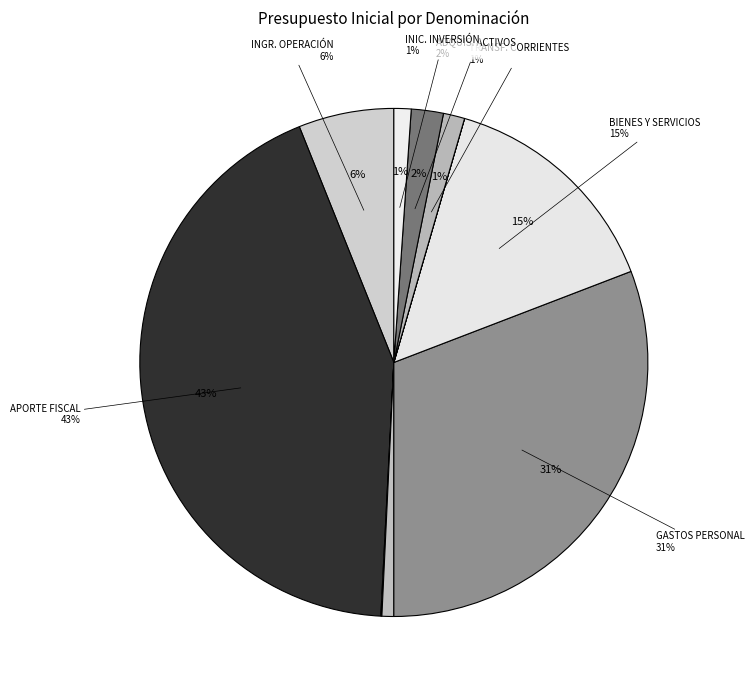

What is the ratio of the value at TRANSFERENCIAS PARA GASTOS DE CAPITAL to the value at ADQUISICIÓN DE ACTIVOS NO FINANCIEROS?

0.4